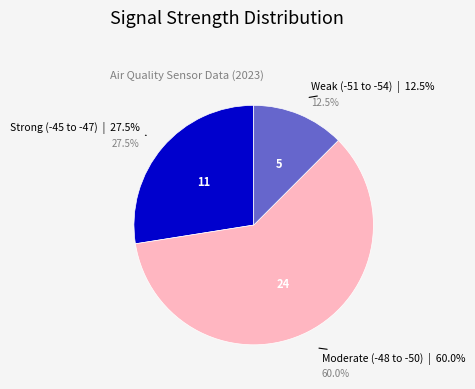

To the nearest percent, what portion does -46 represent?

8%